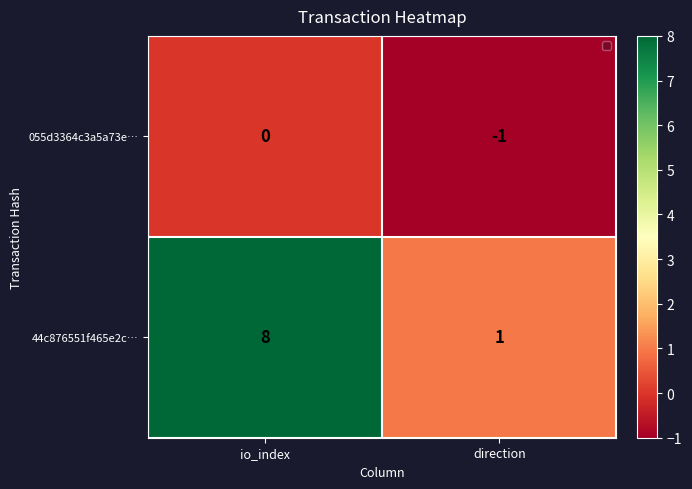

The value of 44c876551f465e2c… at direction is 1. True or false?

True